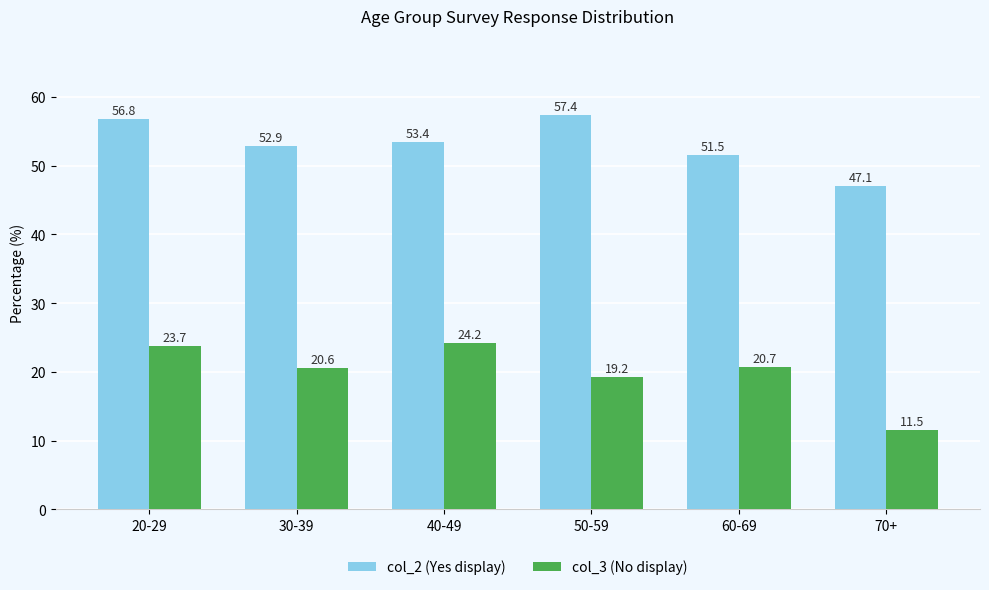

At which category does the chart reach its peak across all series?

50-59